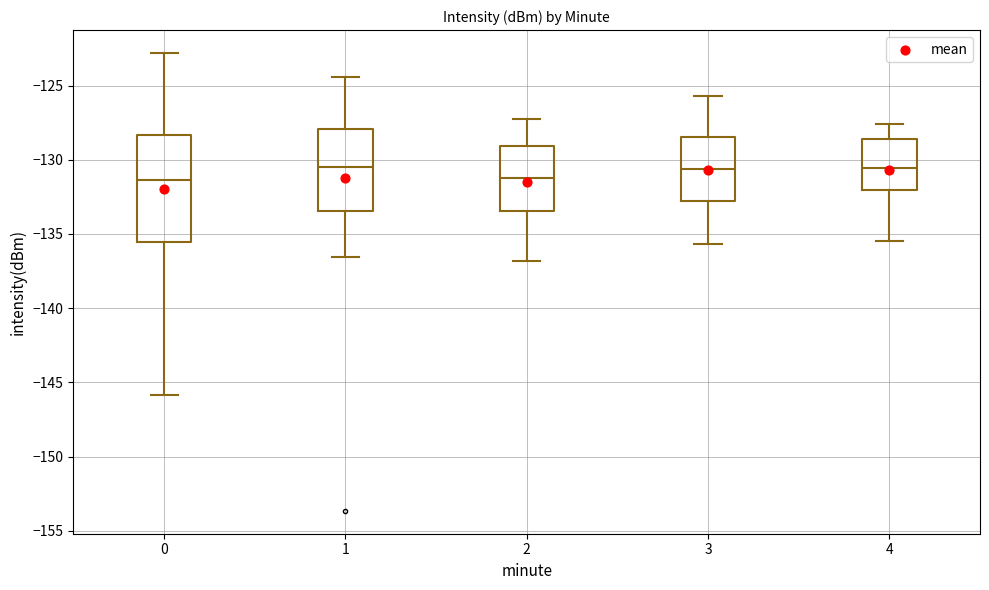

Where is the lower edge of the box at x = 2 on the y-axis? The values are not printed on the chart, so give them approximately, as read against the axis.

-133.5